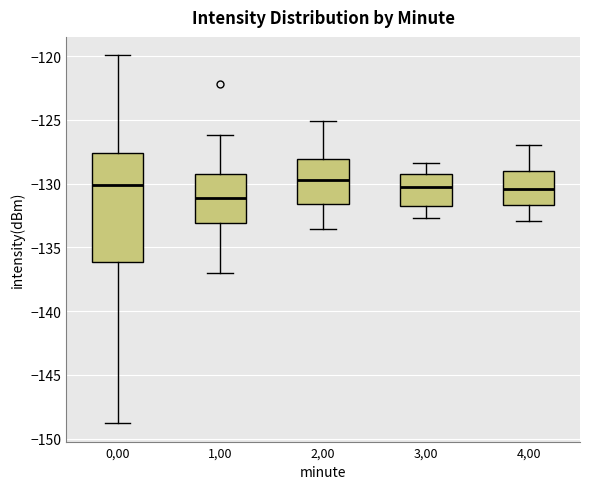

Which box's median line is the lowest?

1,00